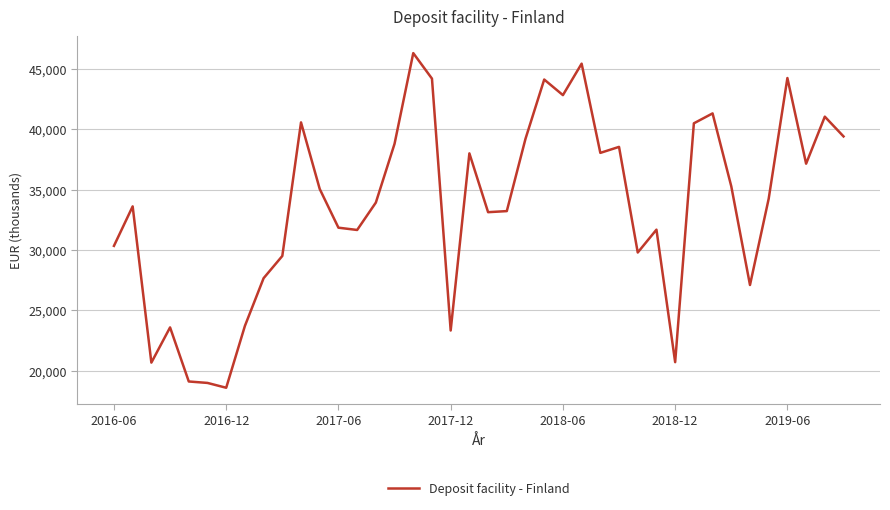

How many values are below 34256?

20